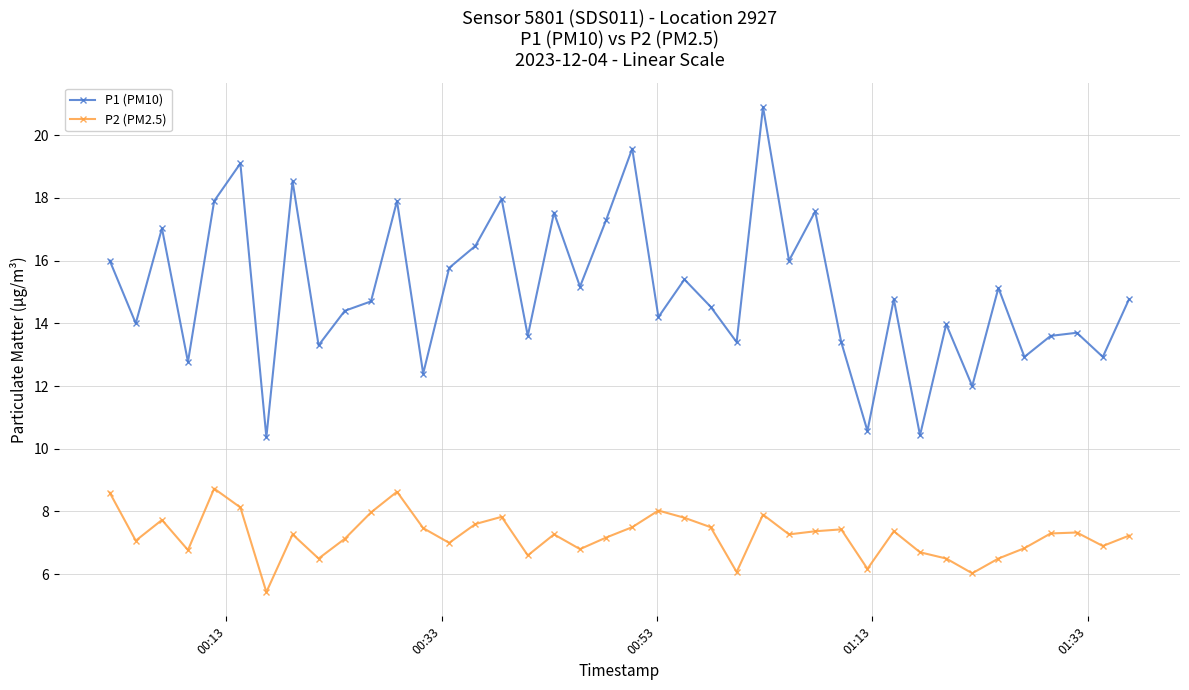

Which series has the largest total across all categories?

P1 (PM10)